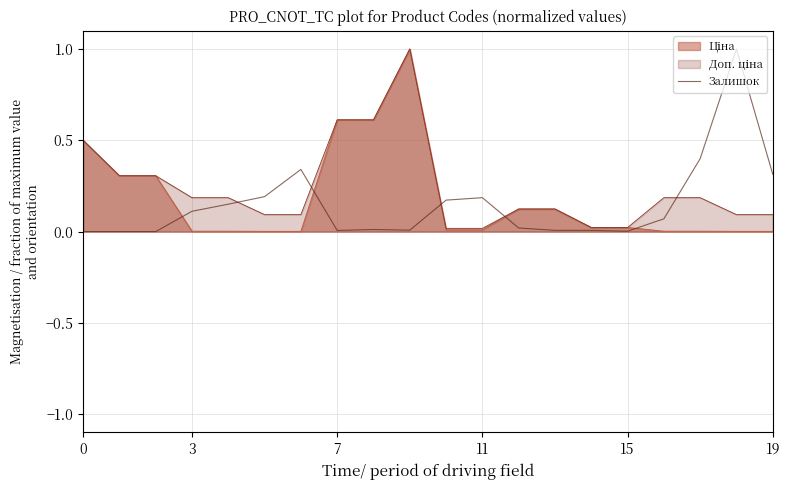

What is the greatest value displayed?

1.0